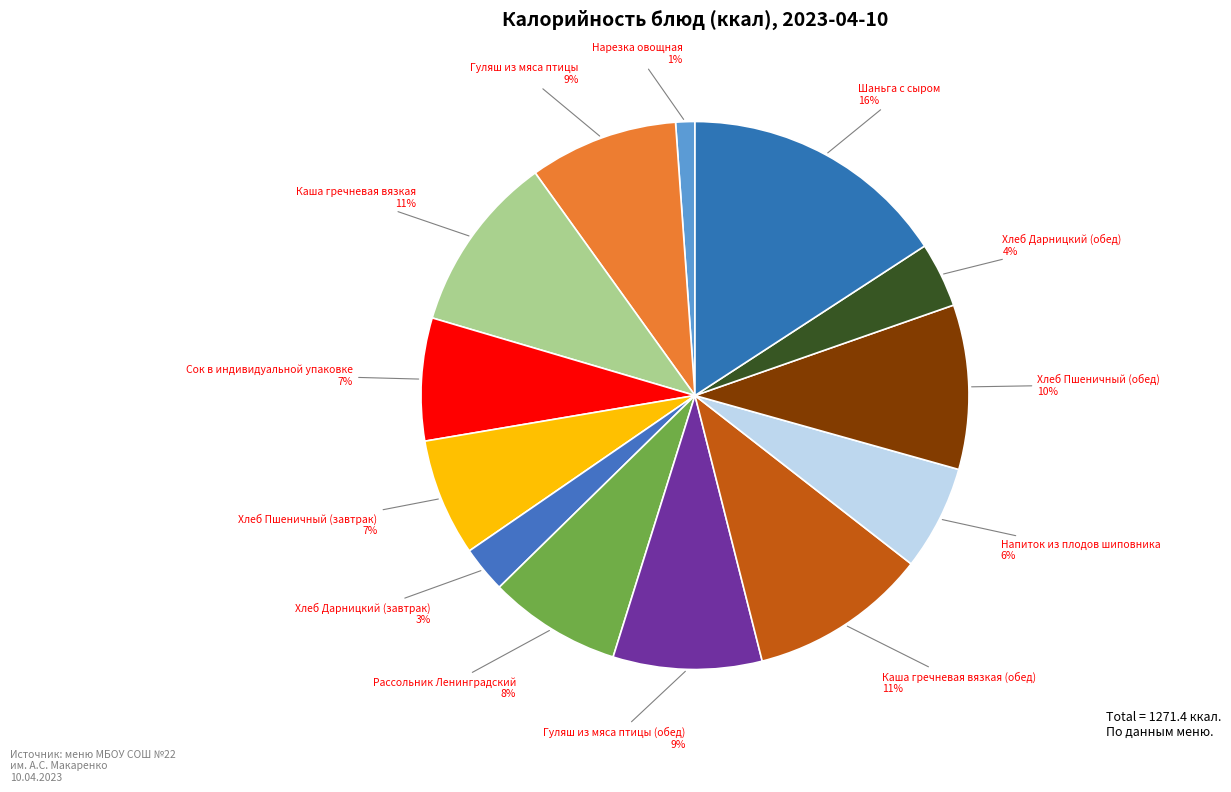

Combined, do Шаньга с сыром and Гуляш из мяса птицы account for over 50%?

No